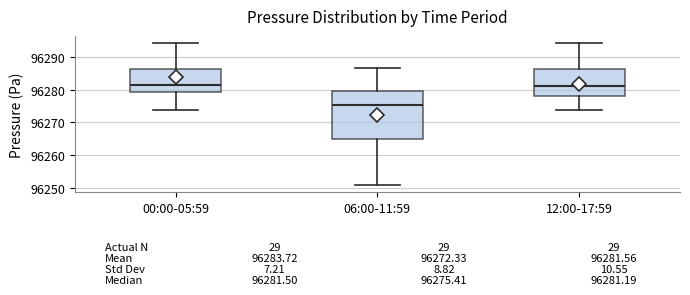

Which box is the tallest, from its lower edge to its upper edge?

06:00-11:59